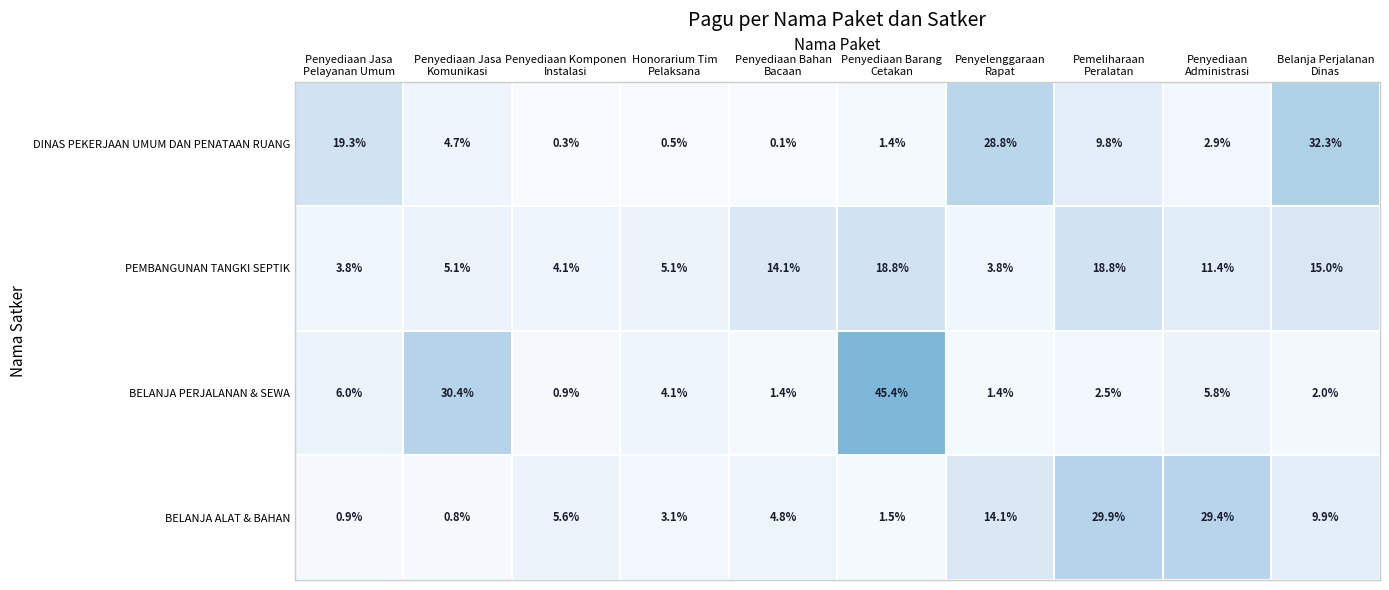

What is the maximum value for BELANJA ALAT & BAHAN?

29.9